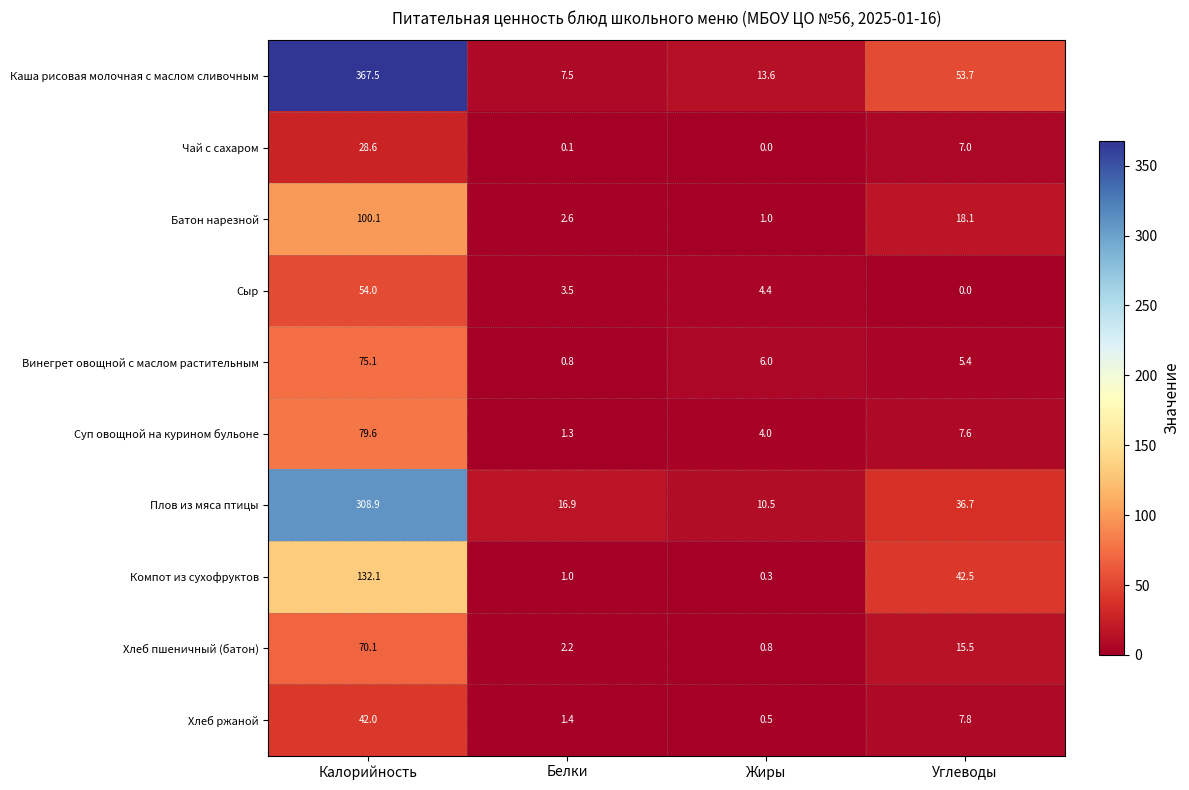

Between Белки and Жиры, which series saw the biggest shift?

Плов из мяса птицы